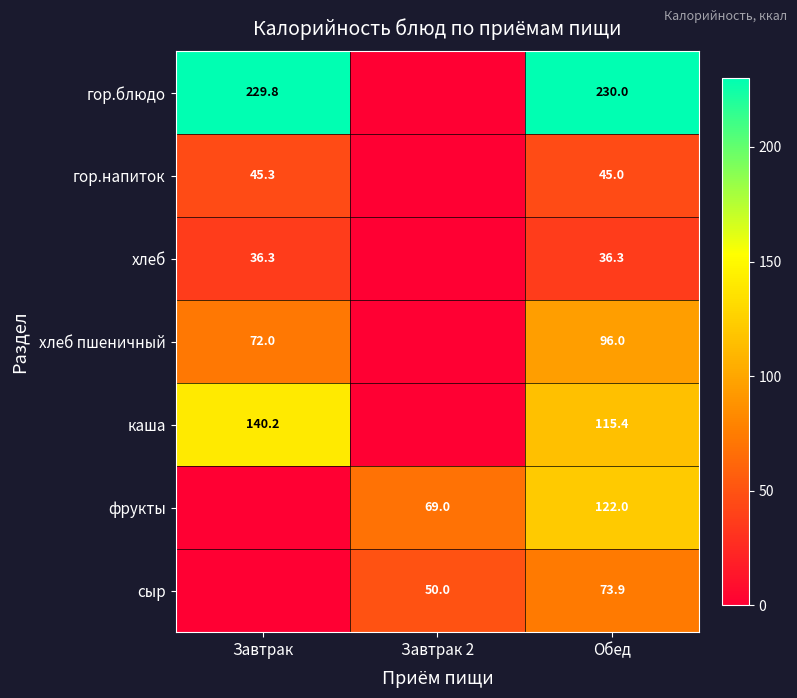

What is the spread (max minus min) of values at Обед?

193.7